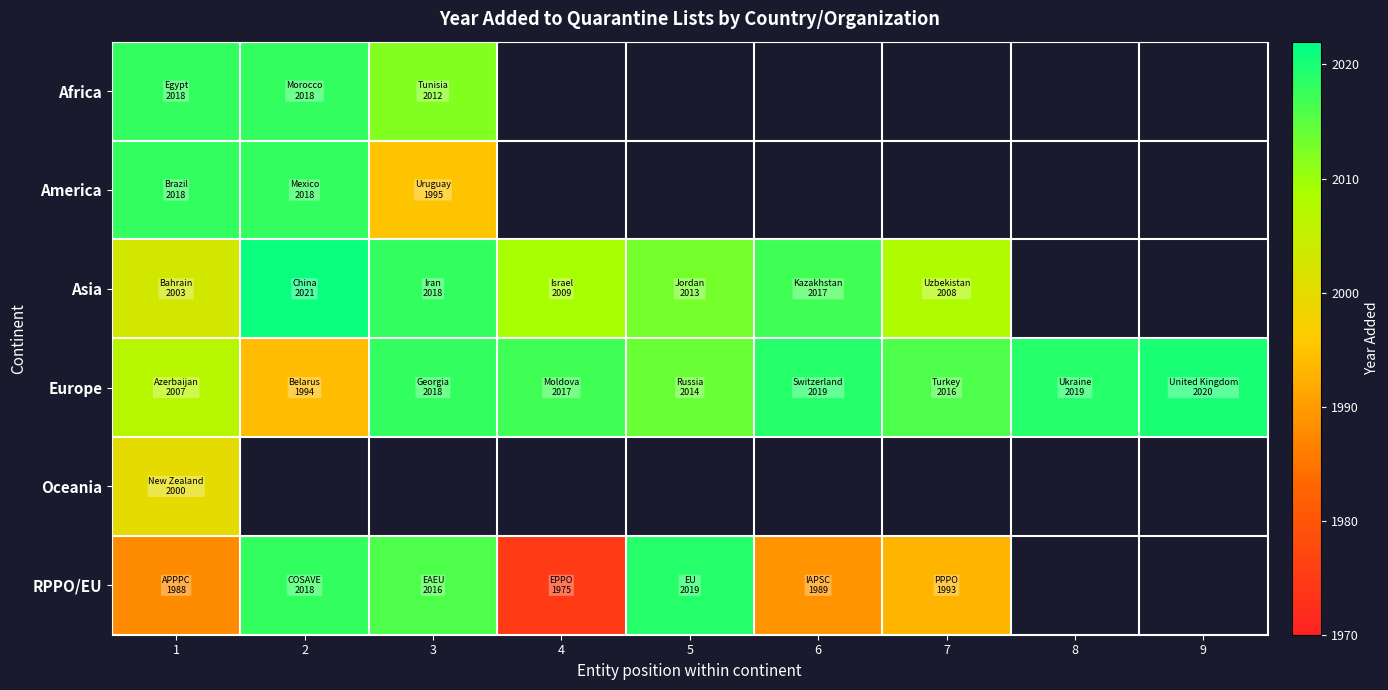

What is the difference between the second highest and minimum values in the Europe series?

25.0